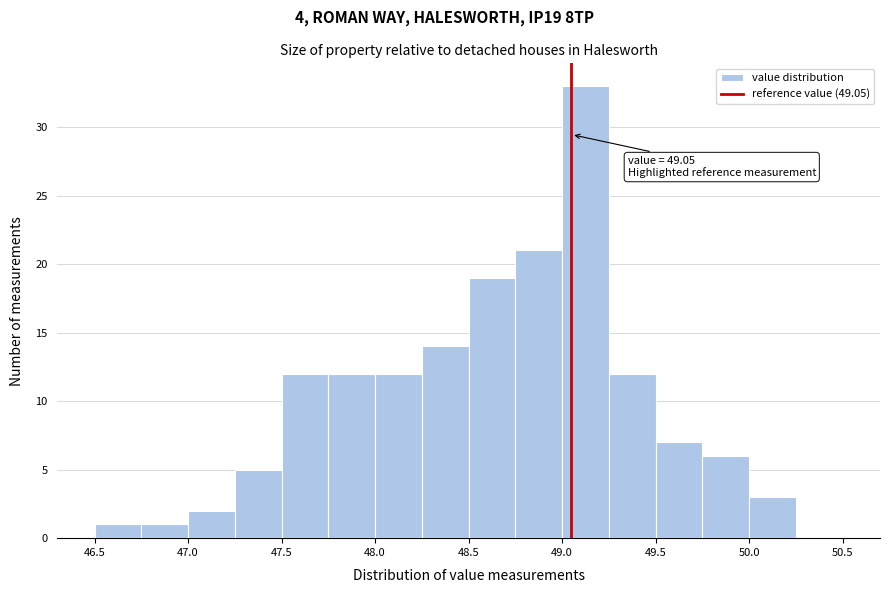

Which range on the x-axis has the tallest bar?

49.00 to 49.25